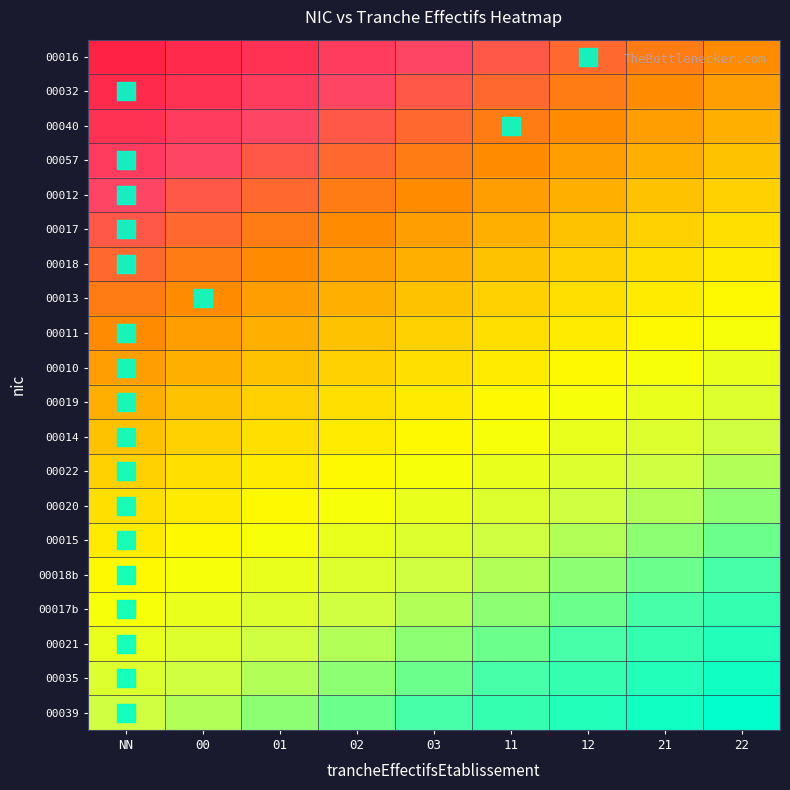

Reading right to left, transcribe all the data shown in this chart.

00016: 22=0.3	21=0.3	12=0.2	11=0.2	03=0.1	02=0.1	01=0.1	00=0.0	NN=0.0
00032: 22=0.3	21=0.3	12=0.3	11=0.2	03=0.2	02=0.1	01=0.1	00=0.1	NN=0.0
00040: 22=0.4	21=0.3	12=0.3	11=0.3	03=0.2	02=0.2	01=0.1	00=0.1	NN=0.1
00057: 22=0.4	21=0.4	12=0.3	11=0.3	03=0.3	02=0.2	01=0.2	00=0.1	NN=0.1
00012: 22=0.4	21=0.4	12=0.4	11=0.3	03=0.3	02=0.3	01=0.2	00=0.2	NN=0.1
00017: 22=0.5	21=0.4	12=0.4	11=0.4	03=0.3	02=0.3	01=0.3	00=0.2	NN=0.2
00018: 22=0.5	21=0.5	12=0.4	11=0.4	03=0.4	02=0.3	01=0.3	00=0.3	NN=0.2
00013: 22=0.6	21=0.5	12=0.5	11=0.4	03=0.4	02=0.4	01=0.3	00=0.3	NN=0.3
00011: 22=0.6	21=0.6	12=0.5	11=0.5	03=0.4	02=0.4	01=0.4	00=0.3	NN=0.3
00010: 22=0.6	21=0.6	12=0.6	11=0.5	03=0.5	02=0.4	01=0.4	00=0.4	NN=0.3
00019: 22=0.7	21=0.6	12=0.6	11=0.6	03=0.5	02=0.5	01=0.4	00=0.4	NN=0.4
00014: 22=0.7	21=0.7	12=0.6	11=0.6	03=0.6	02=0.5	01=0.5	00=0.4	NN=0.4
00022: 22=0.7	21=0.7	12=0.7	11=0.6	03=0.6	02=0.6	01=0.5	00=0.5	NN=0.4
00020: 22=0.8	21=0.7	12=0.7	11=0.7	03=0.6	02=0.6	01=0.6	00=0.5	NN=0.5
00015: 22=0.8	21=0.8	12=0.7	11=0.7	03=0.7	02=0.6	01=0.6	00=0.6	NN=0.5
00018b: 22=0.9	21=0.8	12=0.8	11=0.7	03=0.7	02=0.7	01=0.6	00=0.6	NN=0.6
00017b: 22=0.9	21=0.9	12=0.8	11=0.8	03=0.7	02=0.7	01=0.7	00=0.6	NN=0.6
00021: 22=0.9	21=0.9	12=0.9	11=0.8	03=0.8	02=0.7	01=0.7	00=0.7	NN=0.6
00035: 22=1.0	21=0.9	12=0.9	11=0.9	03=0.8	02=0.8	01=0.7	00=0.7	NN=0.7
00039: 22=1.0	21=1.0	12=0.9	11=0.9	03=0.9	02=0.8	01=0.8	00=0.7	NN=0.7